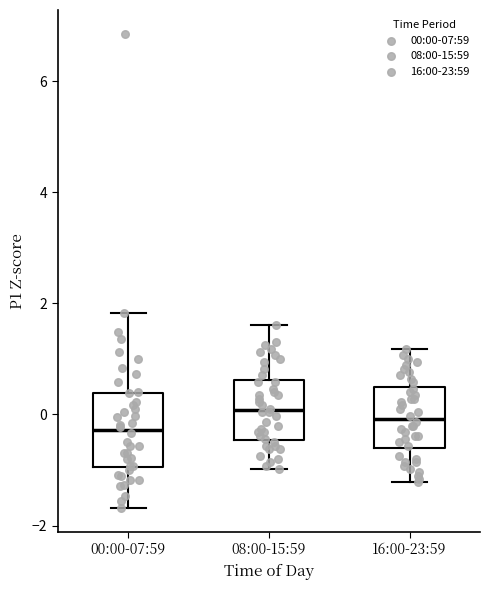

Reading left to right, transcribe this box plot: for each box, give where its median line is, the range the box spans, and where its two whiskers end, as read against the y-axis. The values are not printed on the chart, so give them approximately, as read against the axis.

00:00-07:59: median -0.2, box -1.0 to 0.4, whiskers -1.6 to 1.8
08:00-15:59: median 0.0, box -0.4 to 0.6, whiskers -1.0 to 1.6
16:00-23:59: median 0.0, box -0.6 to 0.4, whiskers -1.2 to 1.2